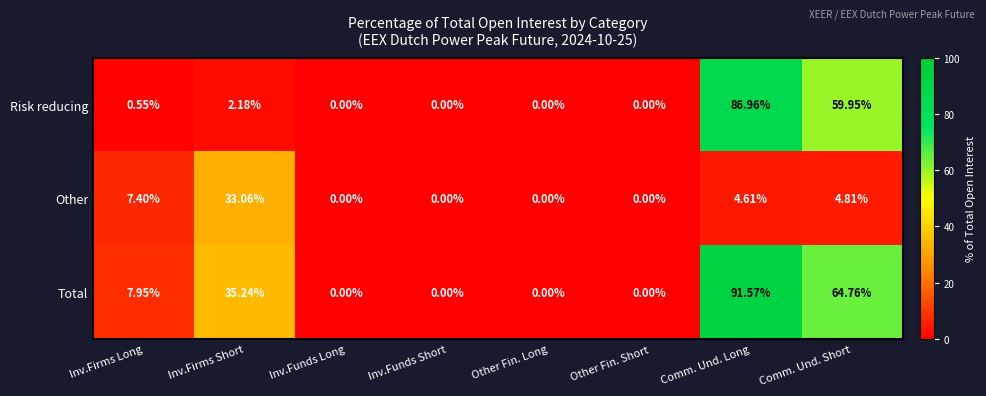

Rank the series by their average value, from highest to lowest.

Total, Risk reducing, Other